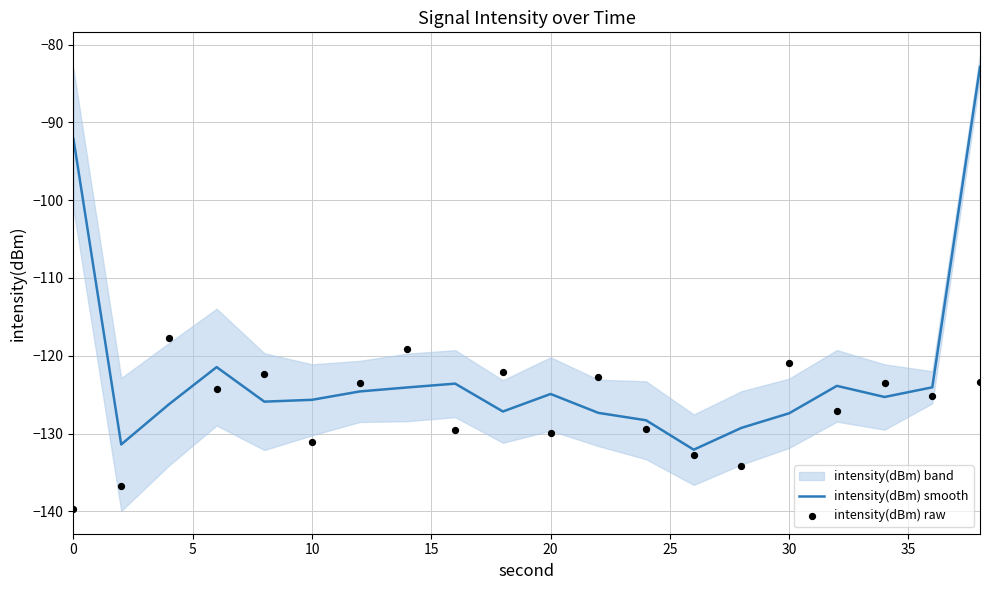

Which series reaches the maximum Y coordinate?

intensity(dBm) smooth